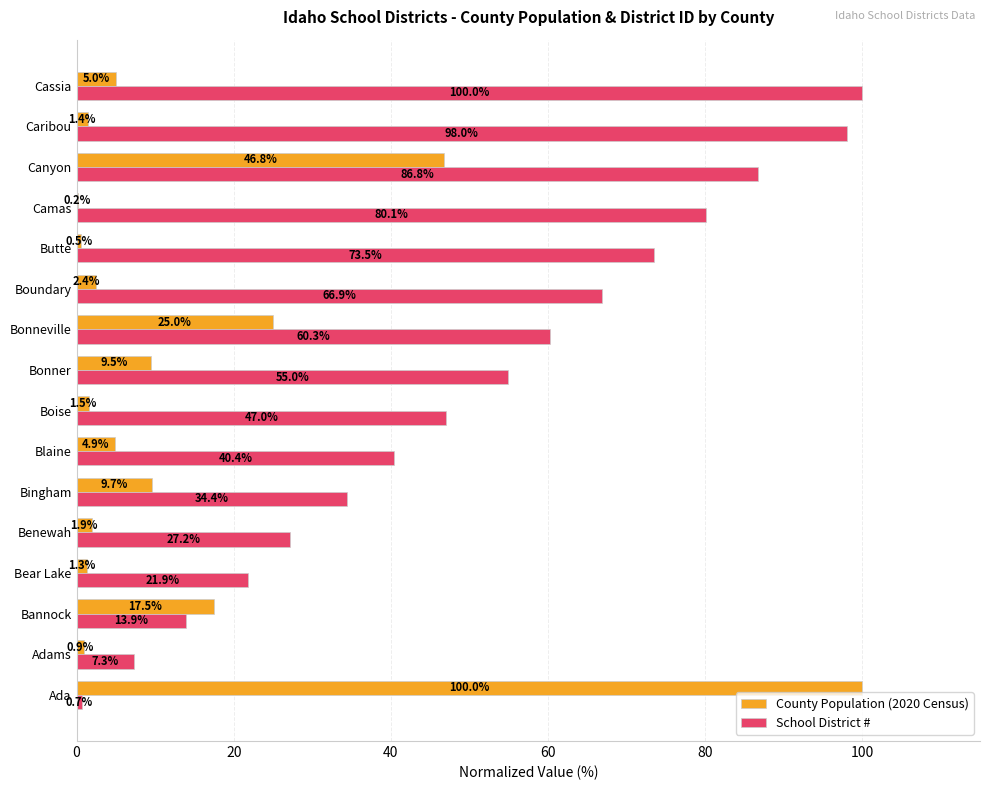

True or false: County Population (2020 Census) has a value of 1.9 at Benewah.

True